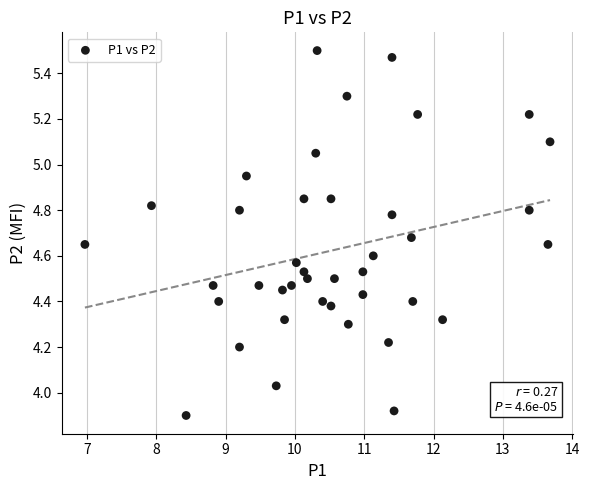

What is the range of Y values (max minus min)?

1.6